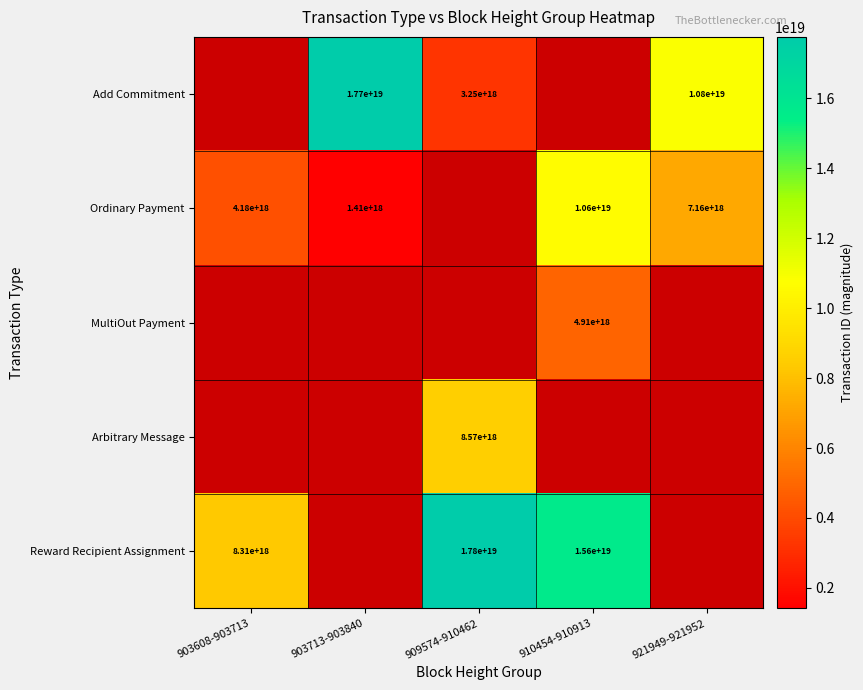

The Ordinary Payment series shows 881386973586790784 at 903713-903840. True or false?

False